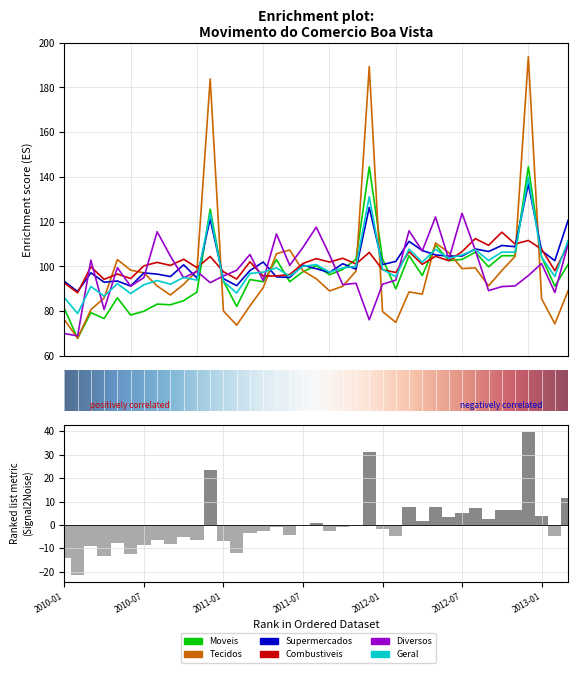

What is the value of the Moveis bar at the 33rd from the left?

99.9